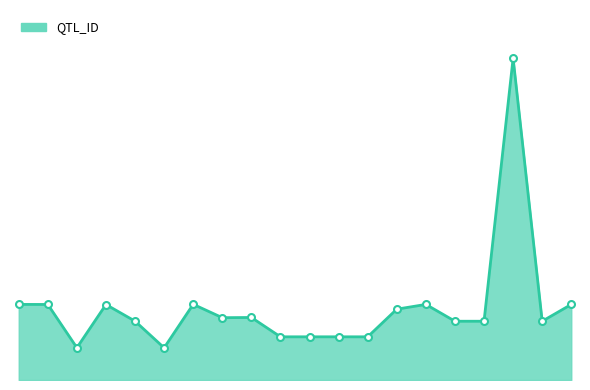

At which label does the data first exceed 3873?

1061